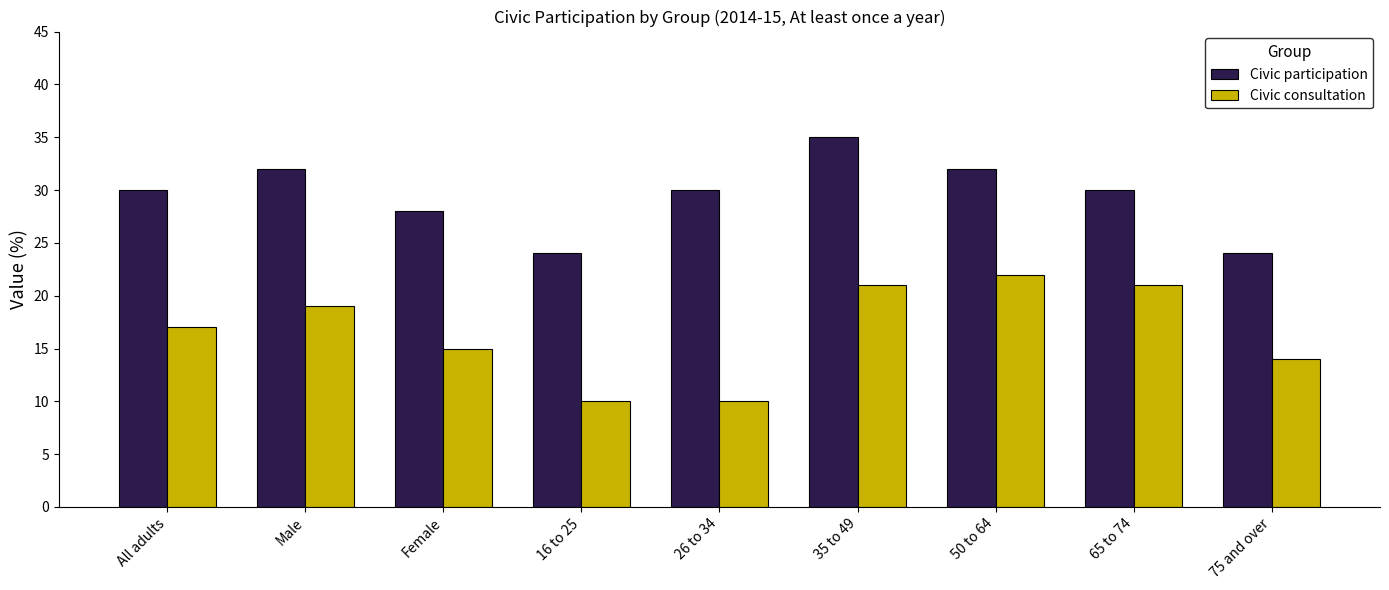

What is the label of the 9th bar from the right?

All adults